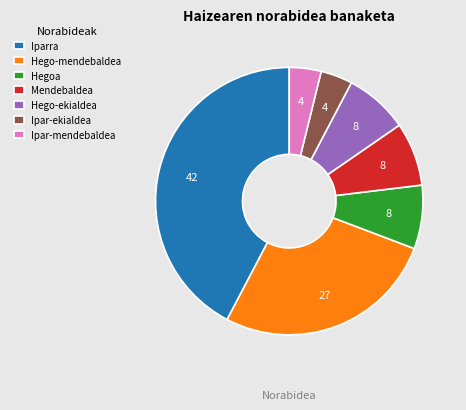

True or false: Hego-mendebaldea accounts for 16% of the total.

False